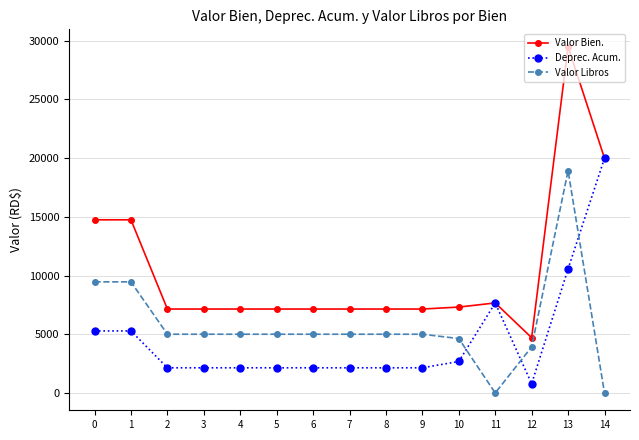

How many values in the Valor Libros series are below 5004?

4